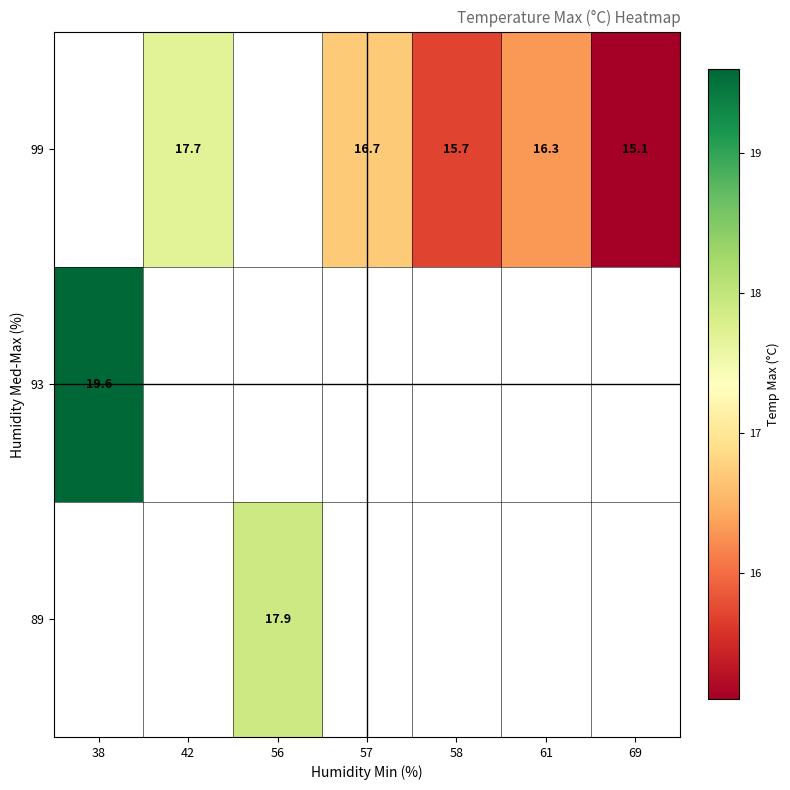

Is it true that 89 equals 17.9 at 56?

True